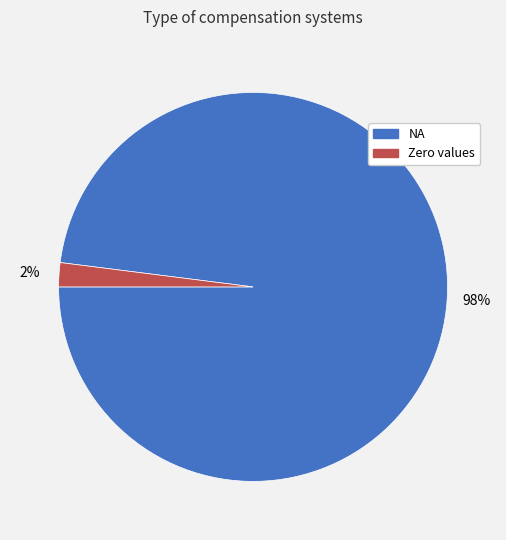

What is the majority slice?

NA